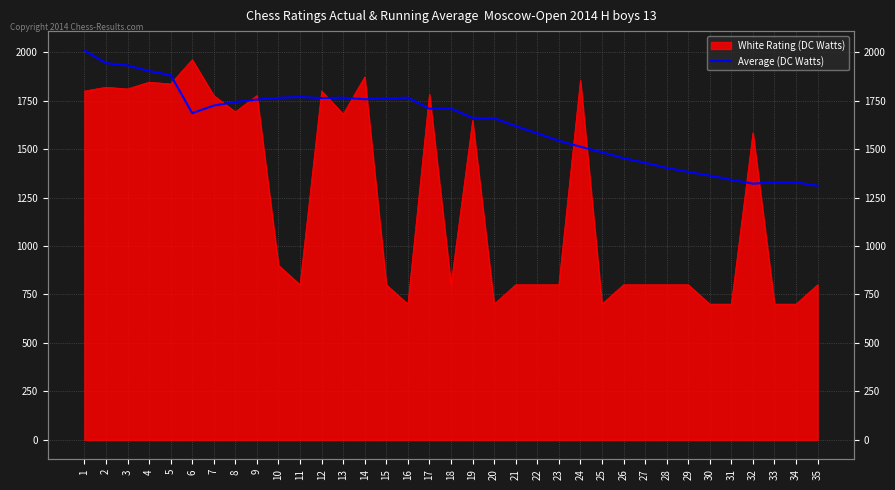

The value at 14 is 2927.3. True or false?

False